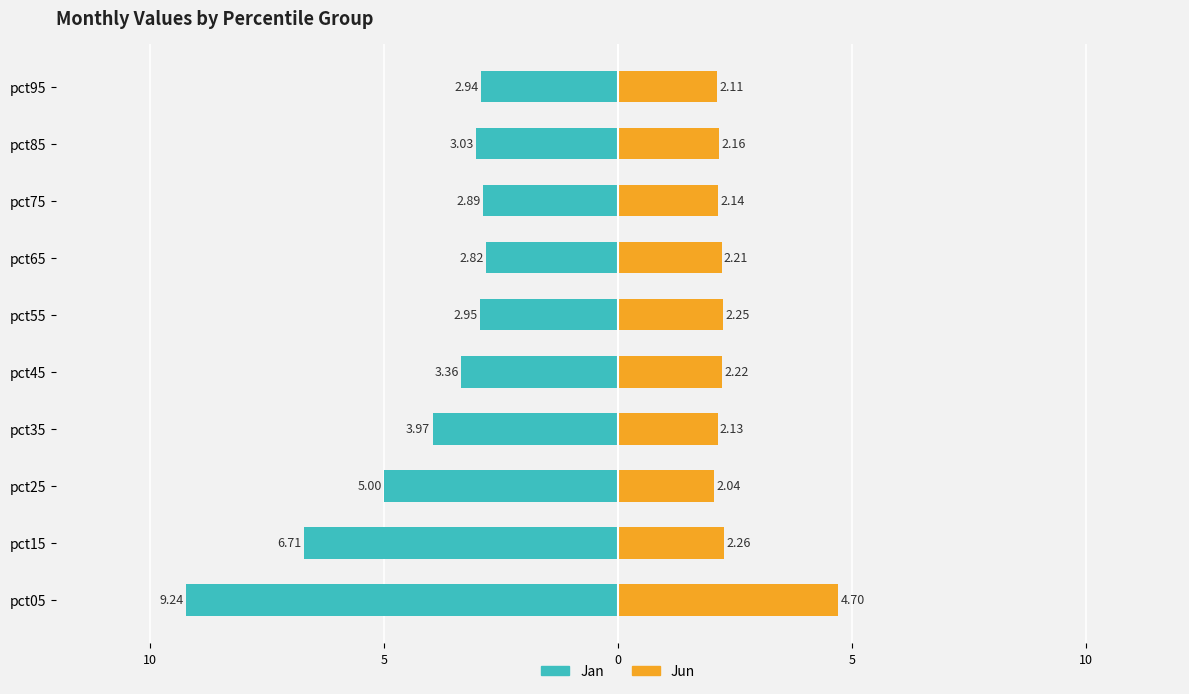

The Jan series shows -1.0 at pct45. True or false?

False